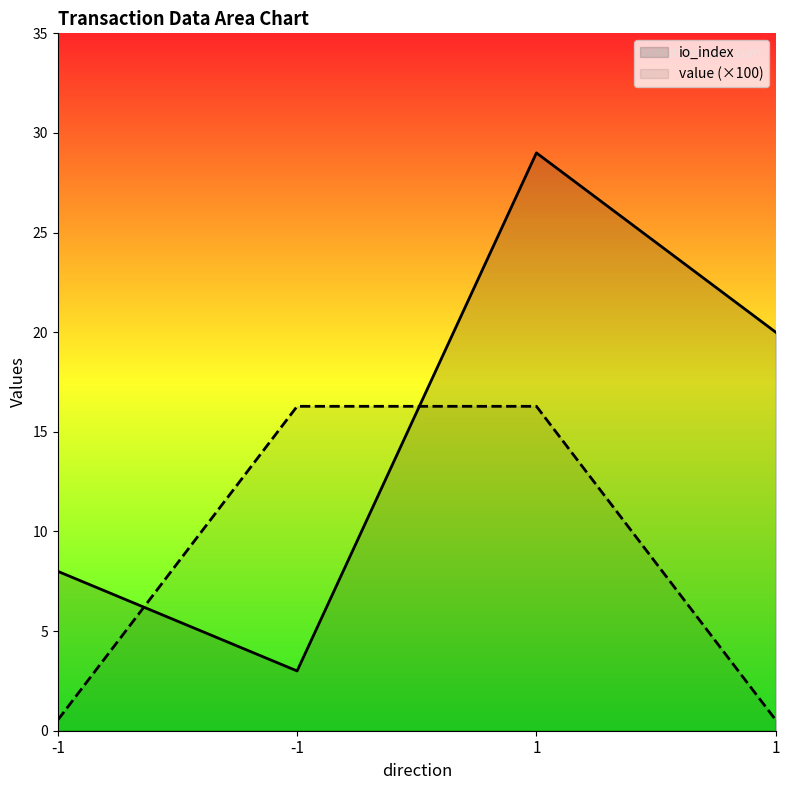

Which series changed the most between -1 and -1?

value (×100)